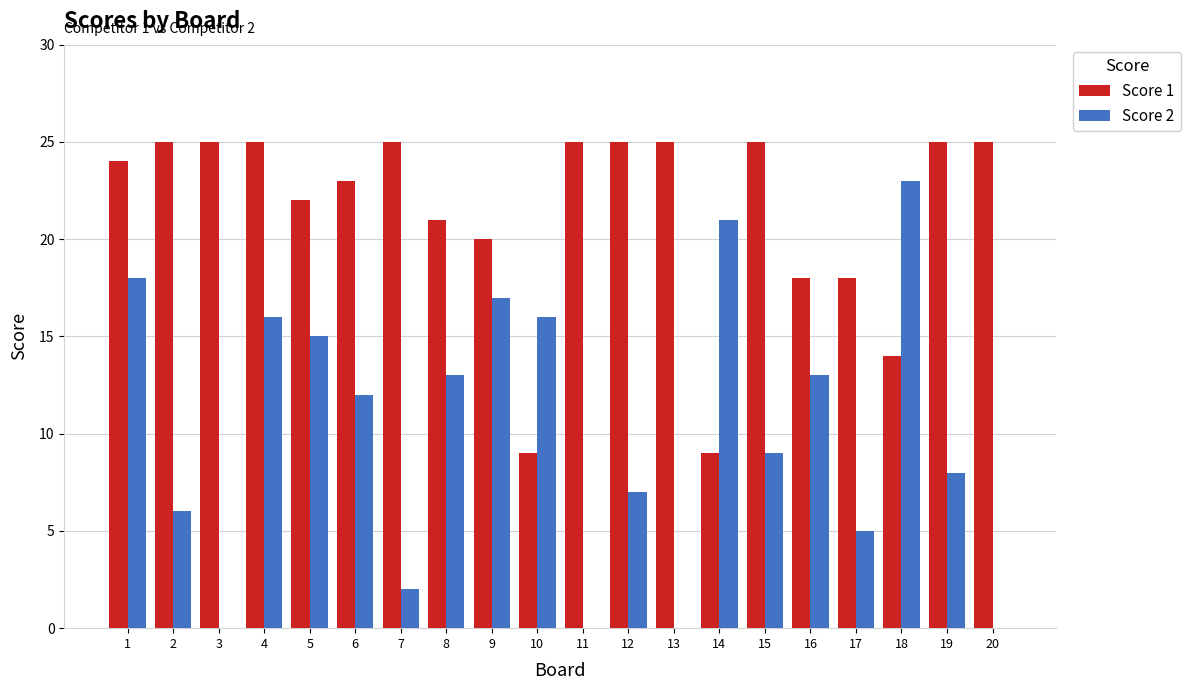

What is the total value across all series at 18?

37